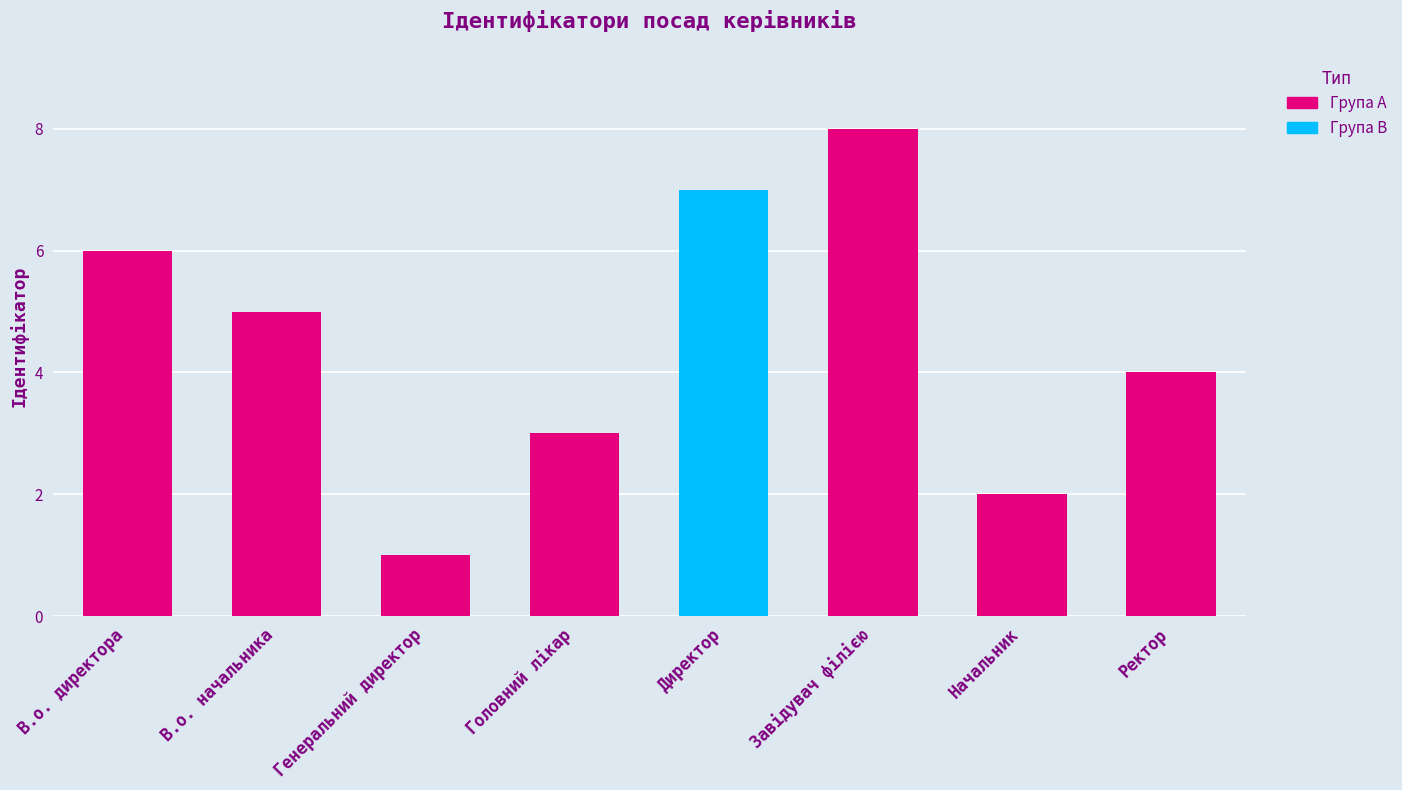

Reading right to left, transcribe all the data shown in this chart.

Ректор=4	Начальник=2	Завідувач філією=8	Директор=7	Головний лікар=3	Генеральний директор=1	В.о. начальника=5	В.о. директора=6